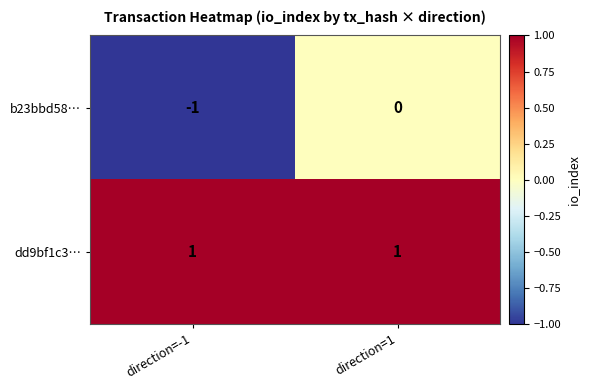

At which label does b23bbd58… reach its minimum?

direction=-1